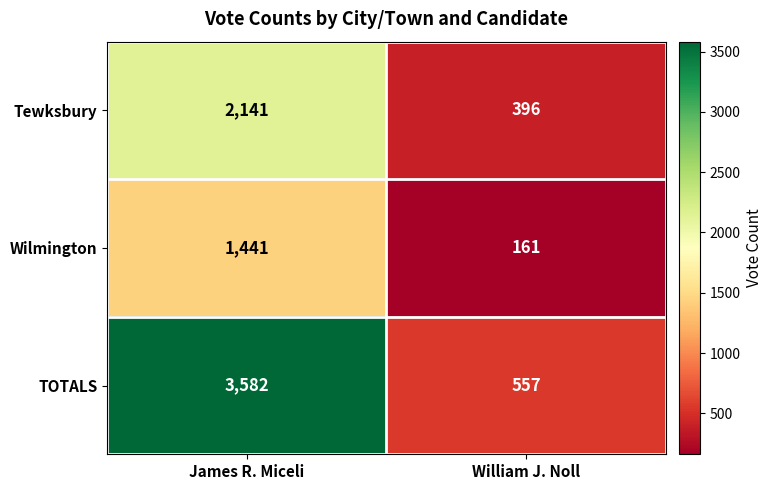

What is the greatest value displayed?

3582